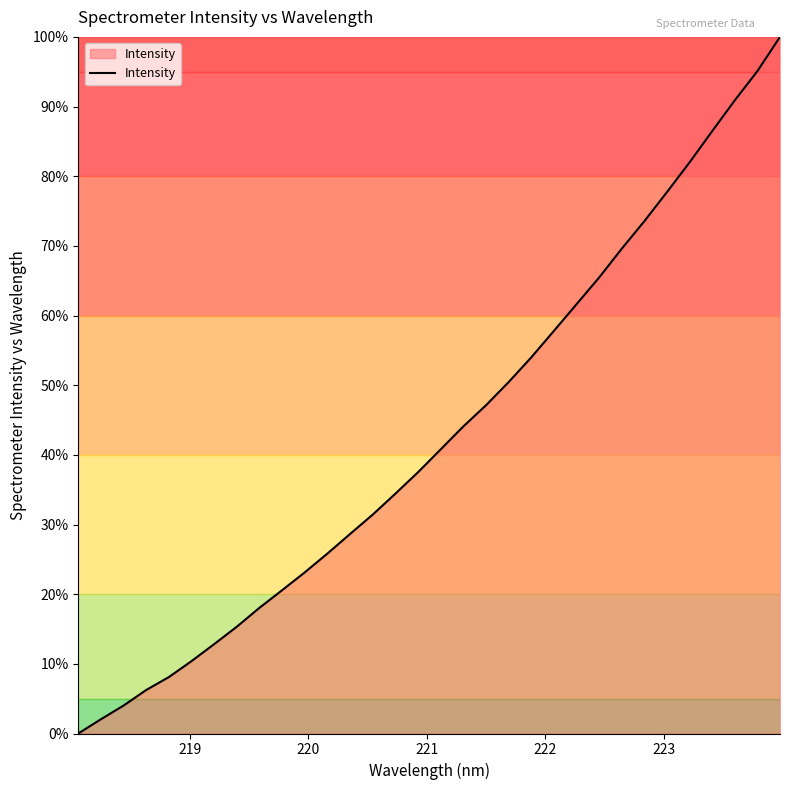

What is the greatest value displayed?

100.0